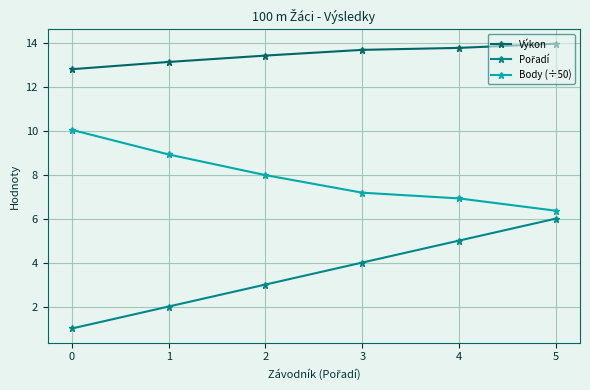

What is the value of the Výkon point at the 1st from the left?

12.8